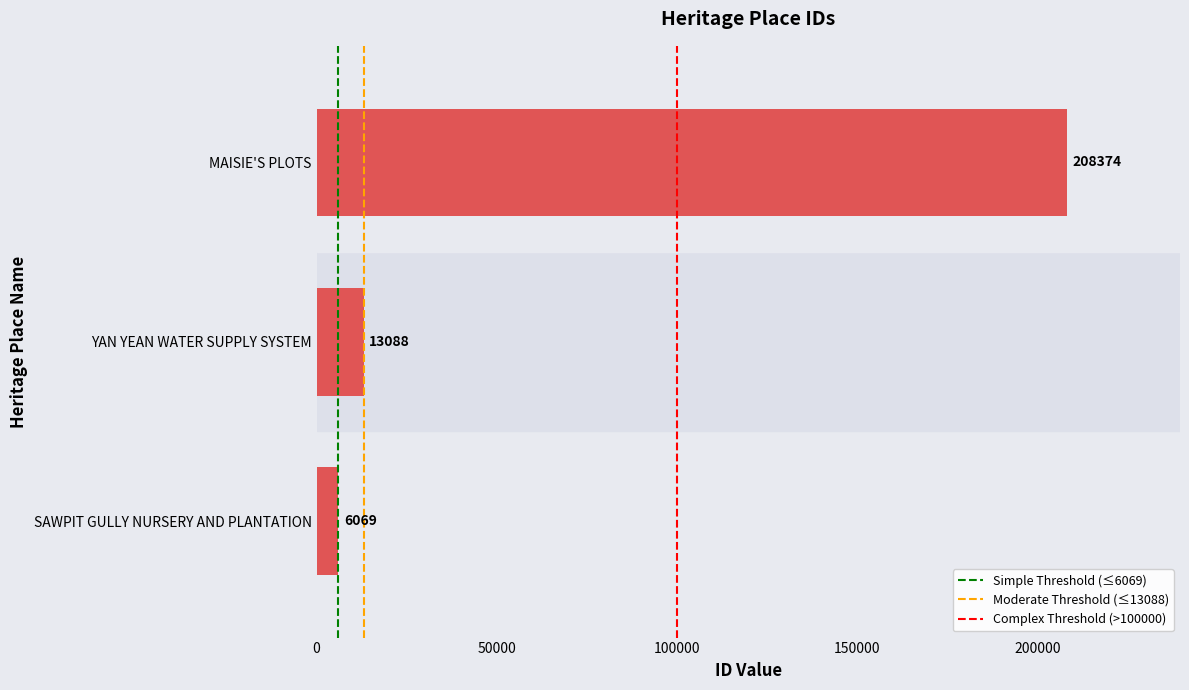

List the labels in order of value, largest first.

MAISIE'S PLOTS, YAN YEAN WATER SUPPLY SYSTEM, SAWPIT GULLY NURSERY AND PLANTATION